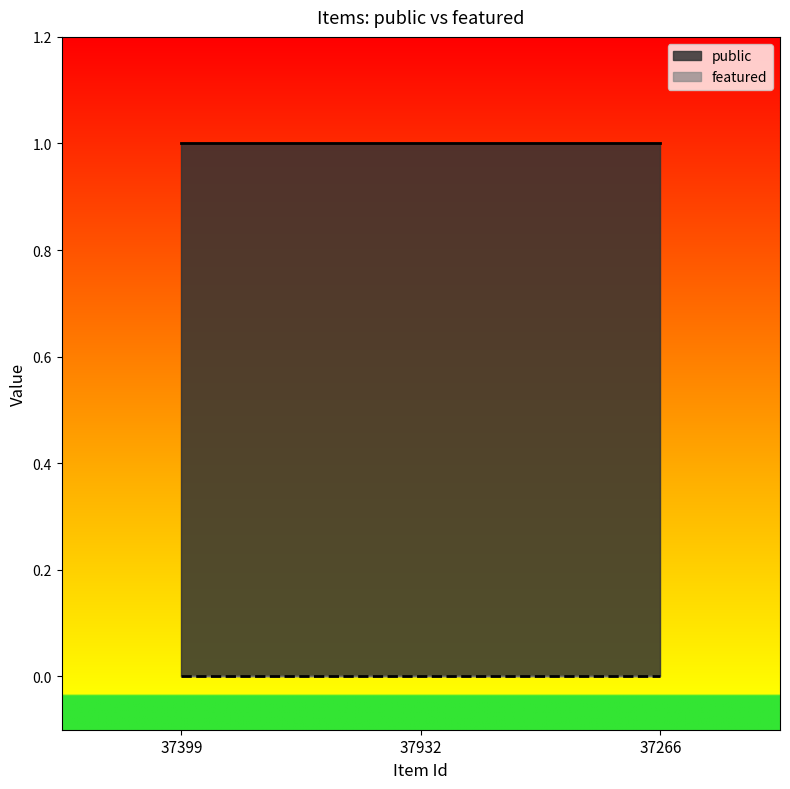

What are all the series names shown in the legend?

public, featured